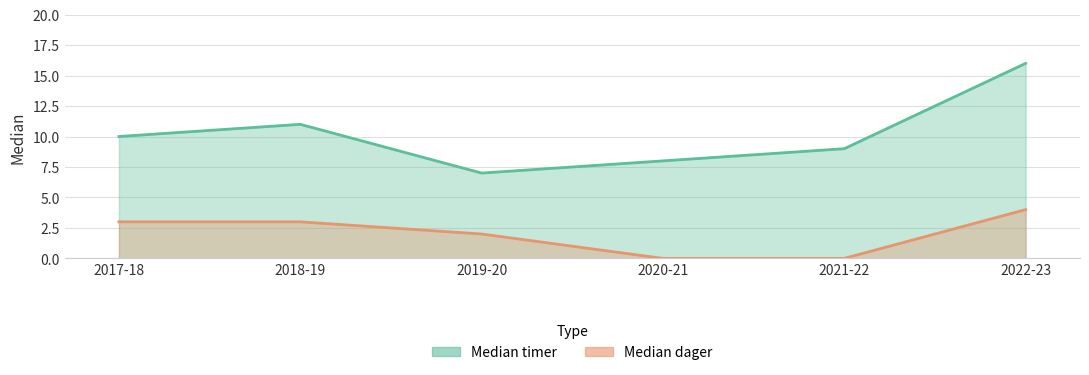

What is the label of the 5th point from the right?

2018-19